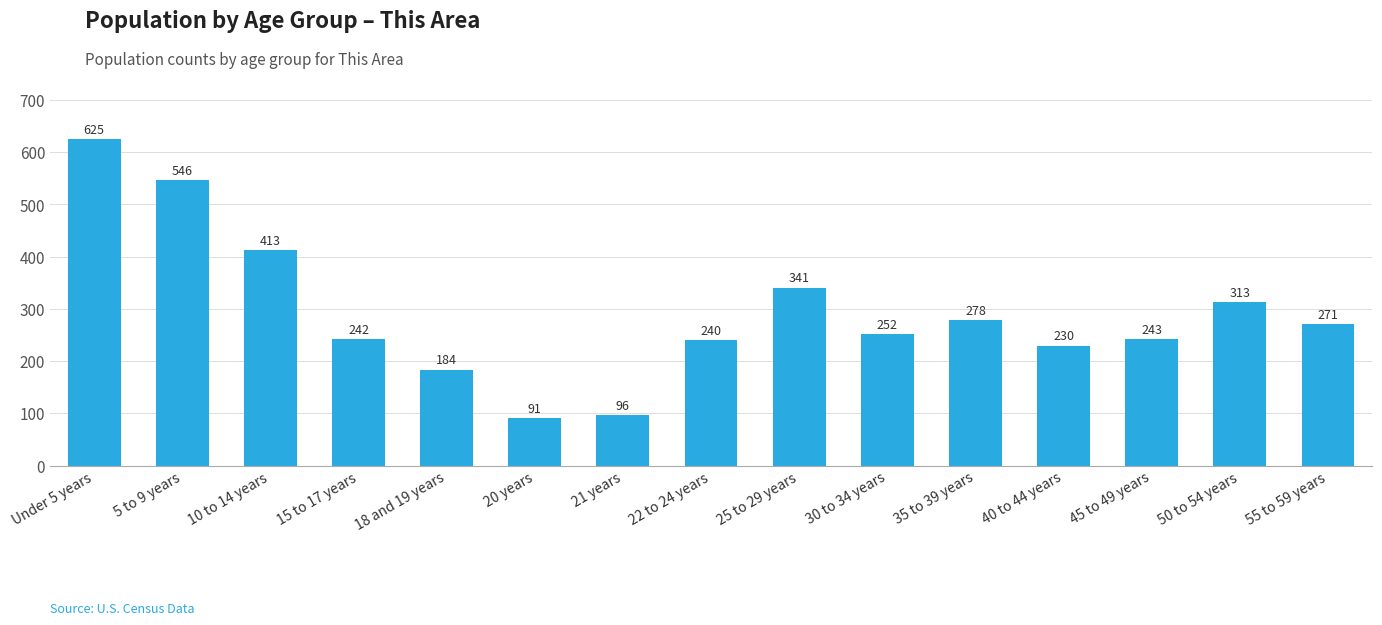

What is the value of the 14th bar from the left?

313